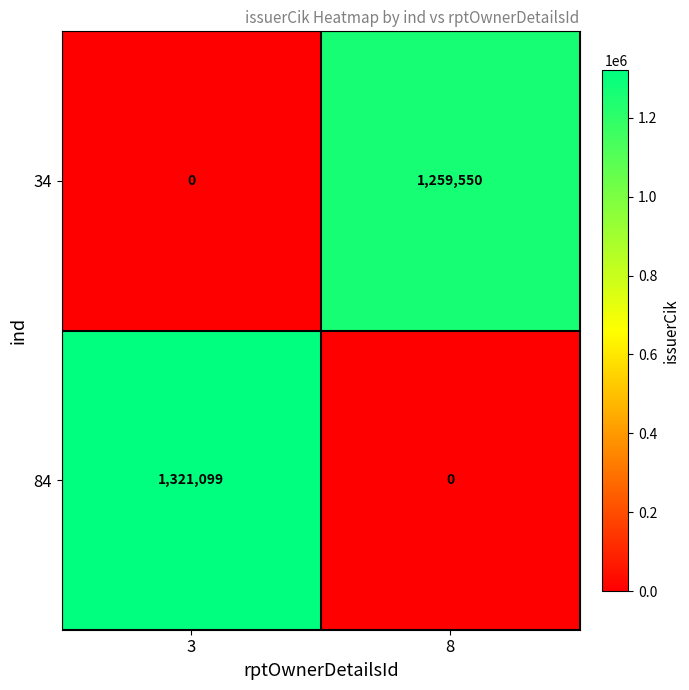

How many categories are shown in the chart?

2